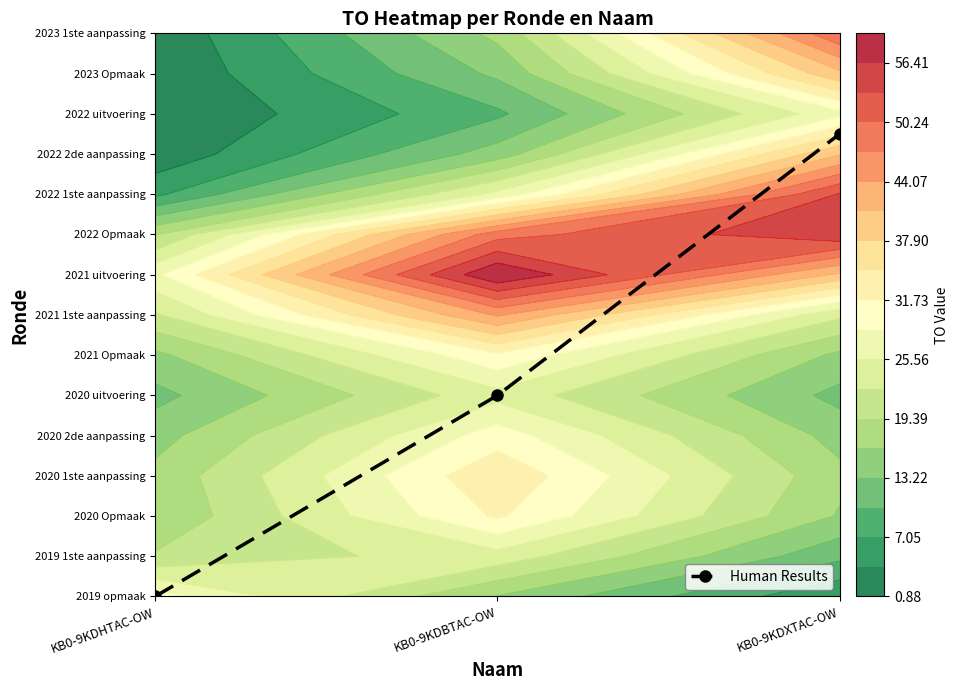

Reading left to right, what are all the values shown in this chart?

KB0-9KDHTAC-OW=0.0	KB0-9KDBTAC-OW=5.0	KB0-9KDXTAC-OW=11.5